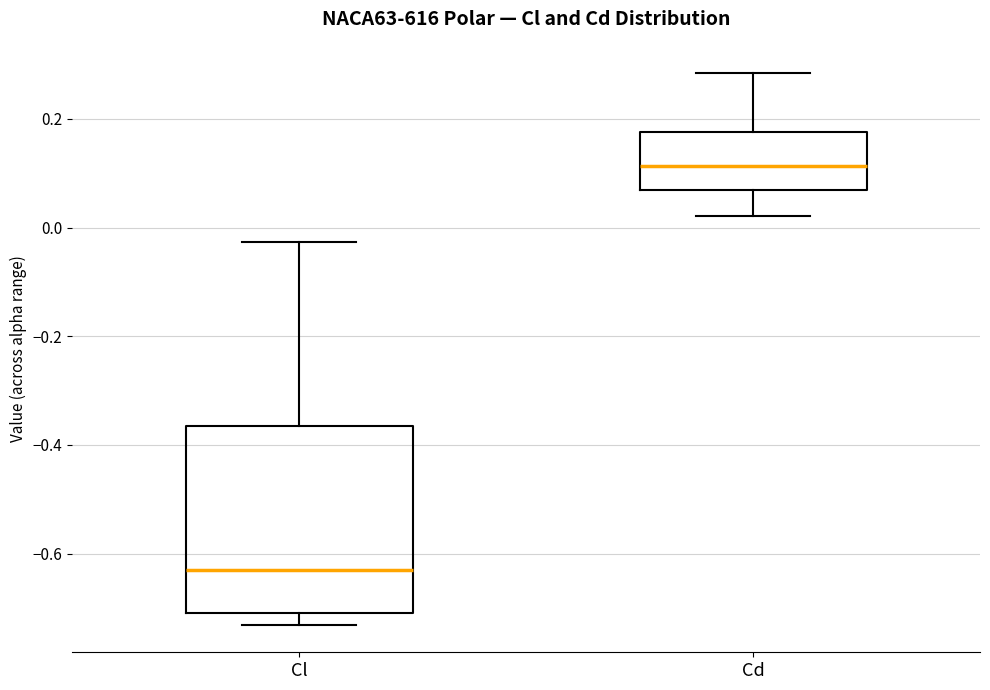

Reading left to right, read every box against the y-axis: the position of its median line, the range the box covers, and the ends of its whiskers. The values are not printed on the chart, so give them approximately, as read against the axis.

Cl: median -0.62, box -0.70 to -0.36, whiskers -0.74 to -0.02
Cd: median 0.12, box 0.08 to 0.18, whiskers 0.02 to 0.28